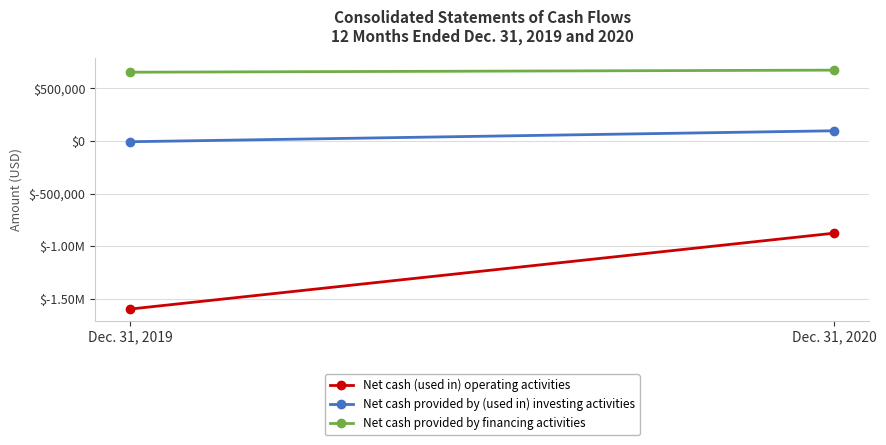

What is the maximum value for Net cash provided by financing activities?

674611